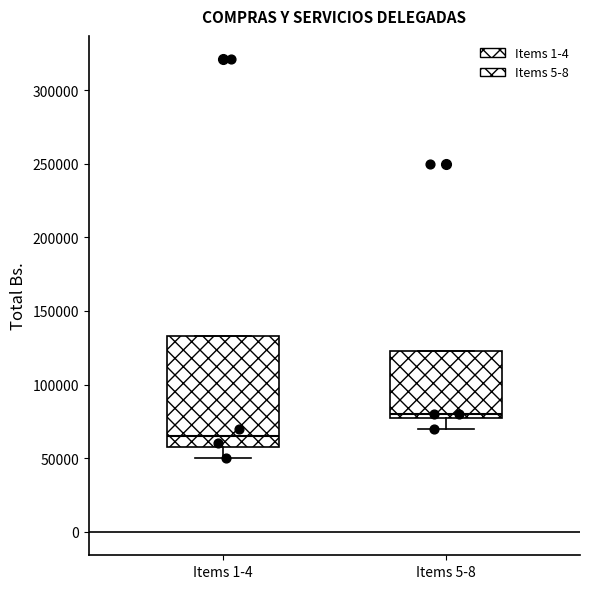

Where is the lower edge of the box for Items 5-8 on the y-axis? The values are not printed on the chart, so give them approximately, as read against the axis.

80000